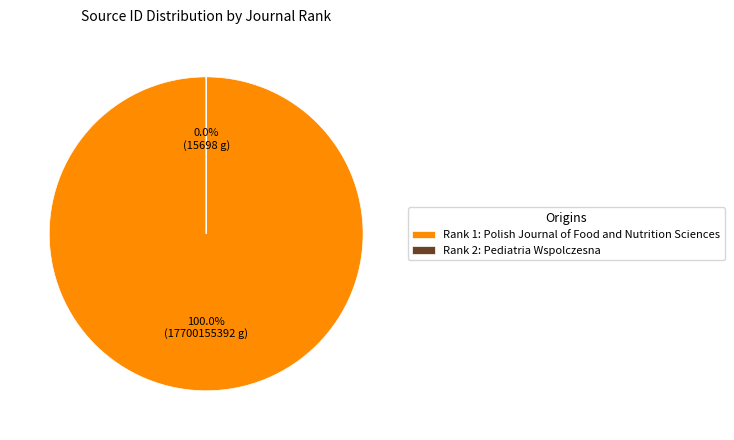

Which category has the biggest portion of the pie?

Polish Journal of Food and Nutrition Sciences